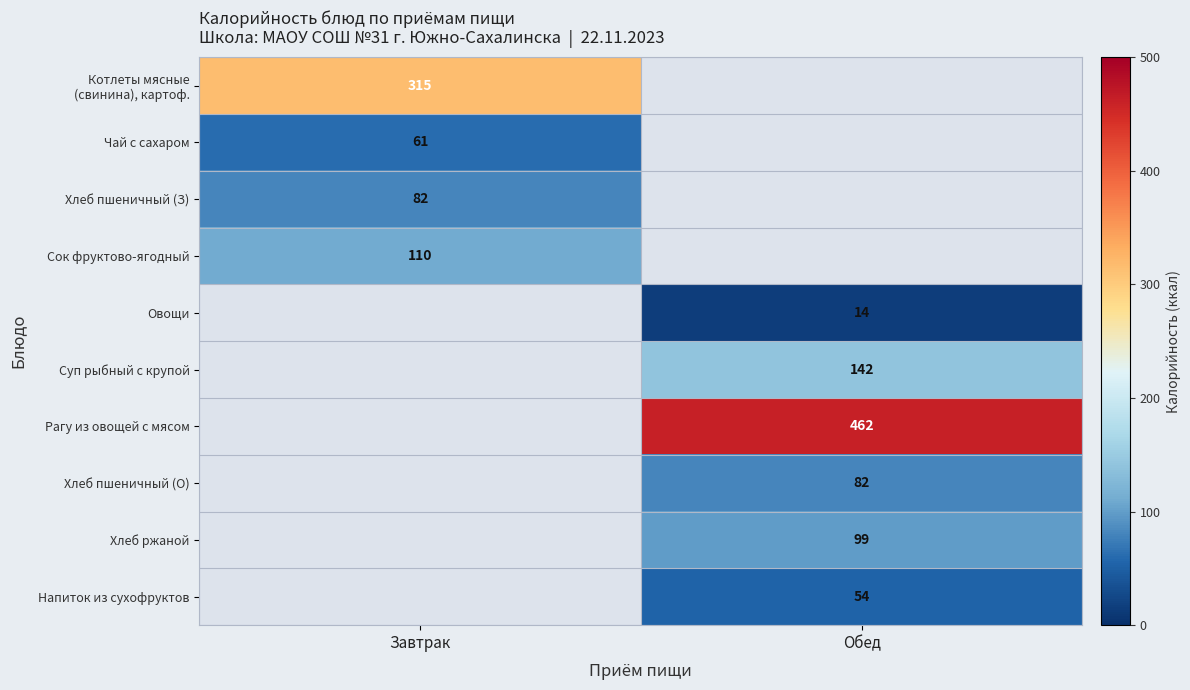

Is it true that Рагу из овощей с мясом equals 462 at Обед?

True